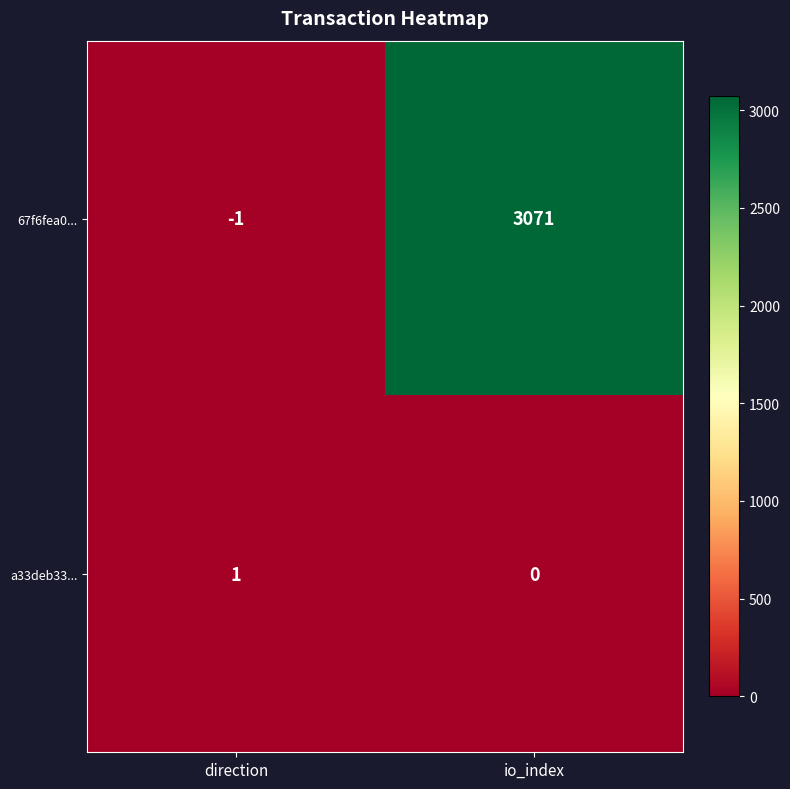

Rank the series at io_index from lowest to highest value.

a33deb33..., 67f6fea0...